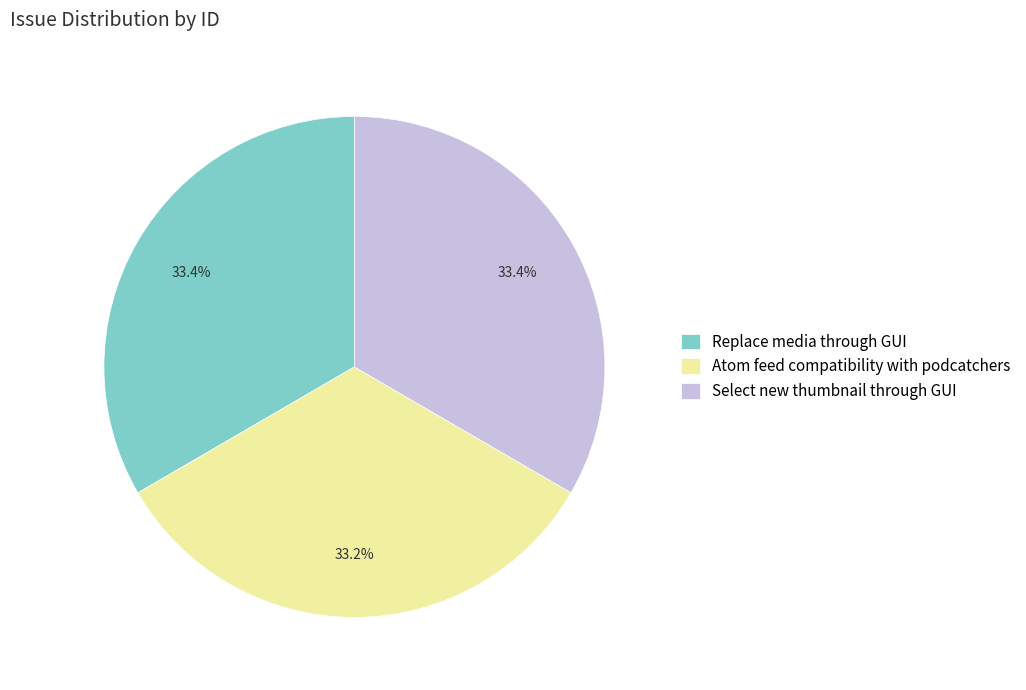

Combined, what portion of the pie is Atom feed compatibility with podcatchers and Replace media through GUI?

66.6%